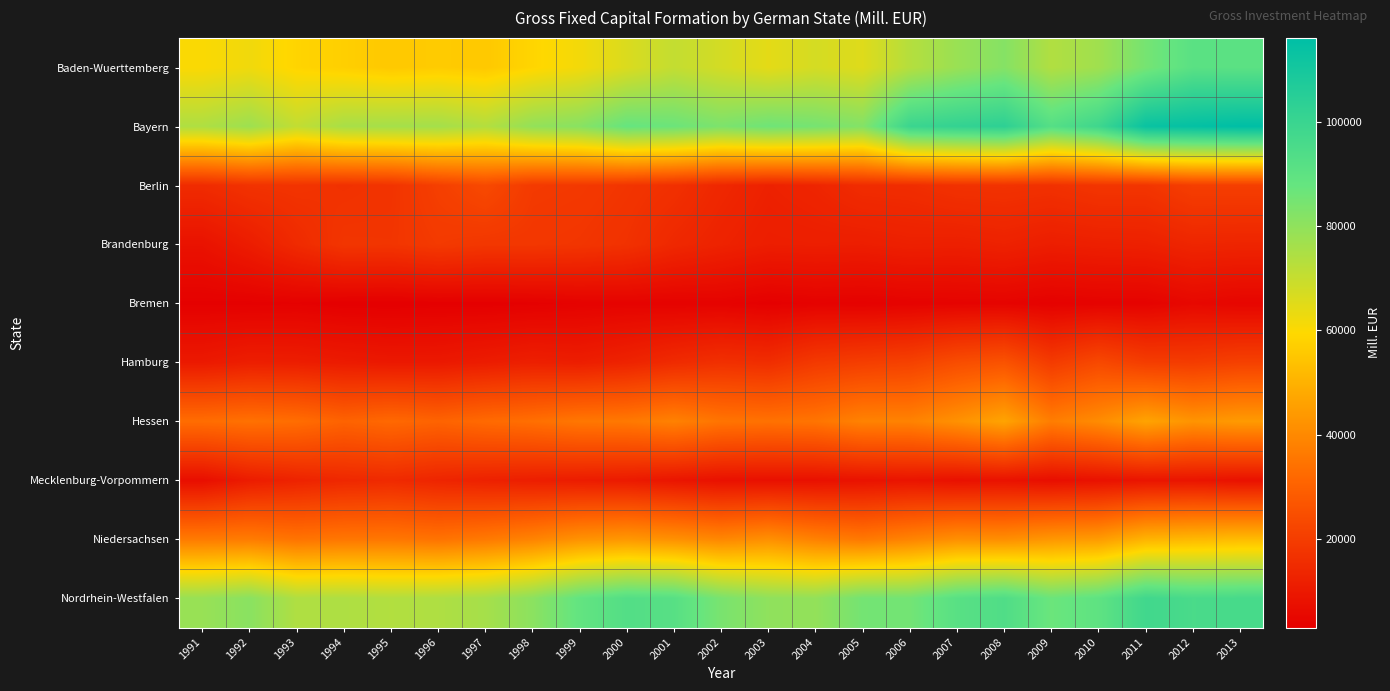

At which category is the sum across all series the highest?

2013